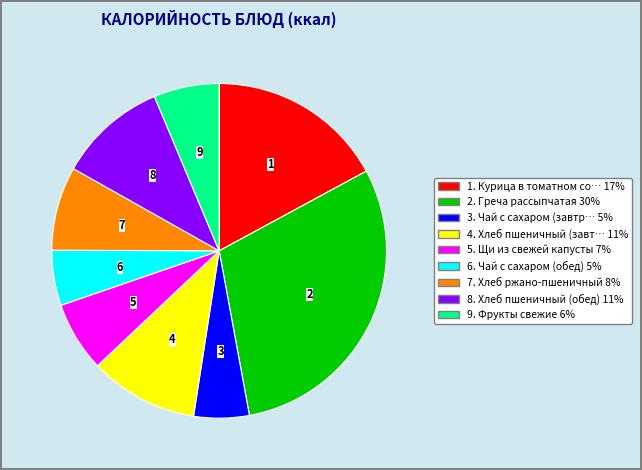

Is it true that 5. Щи из свежей капусты 7% is 7% of the pie?

True